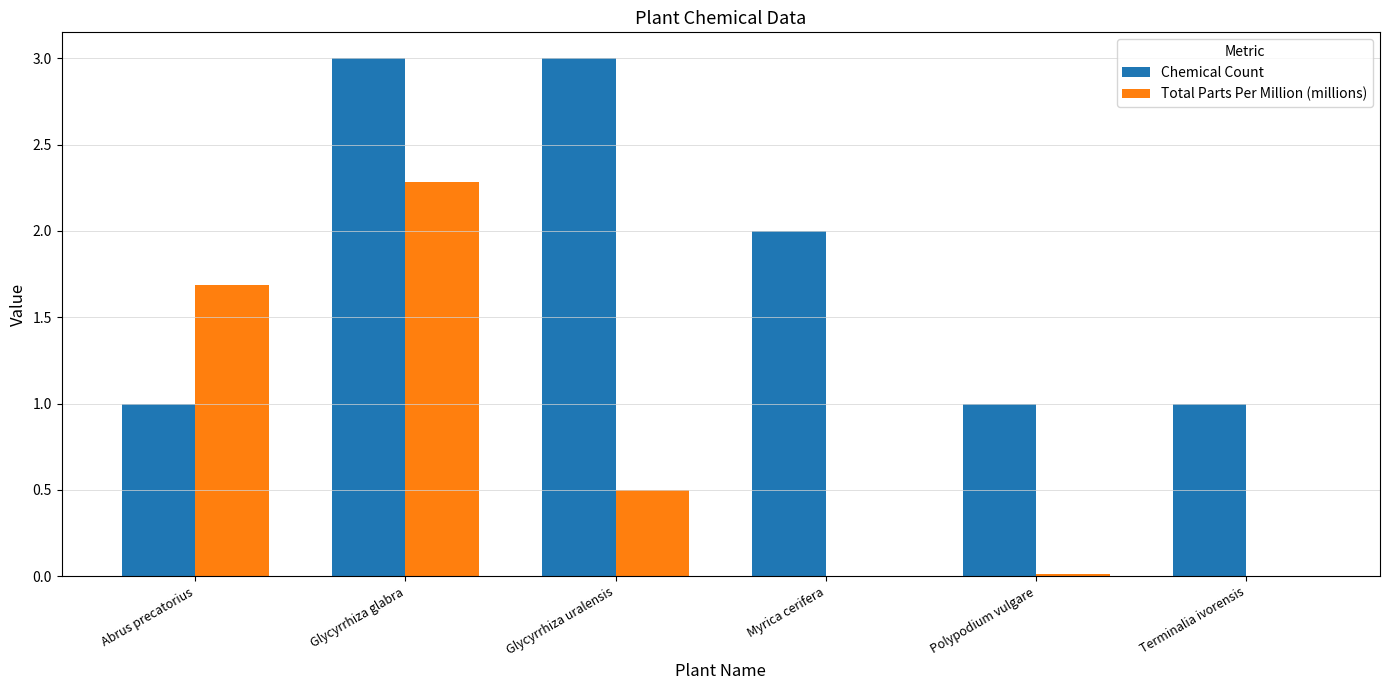

What is the sum of the Chemical Count values at Abrus precatorius and Myrica cerifera?

3.0